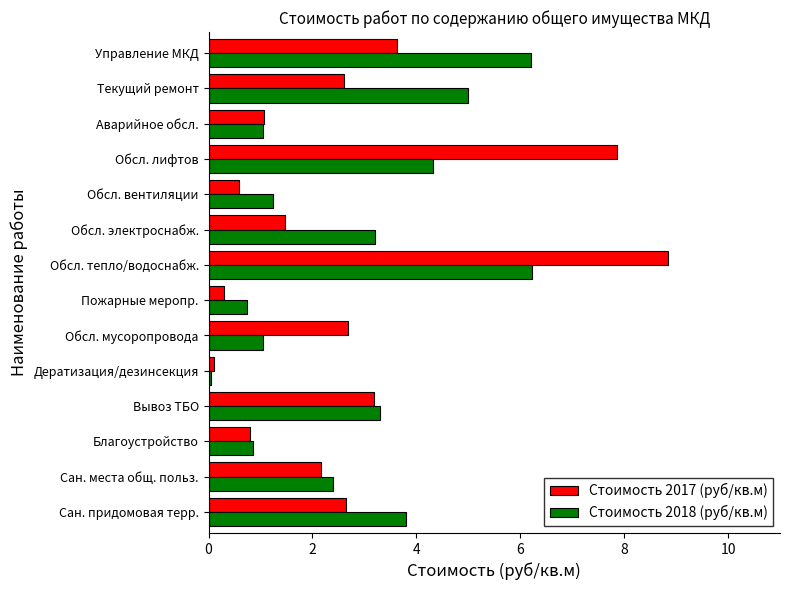

What is the difference between the highest and lowest values at Текущий ремонт?

2.4